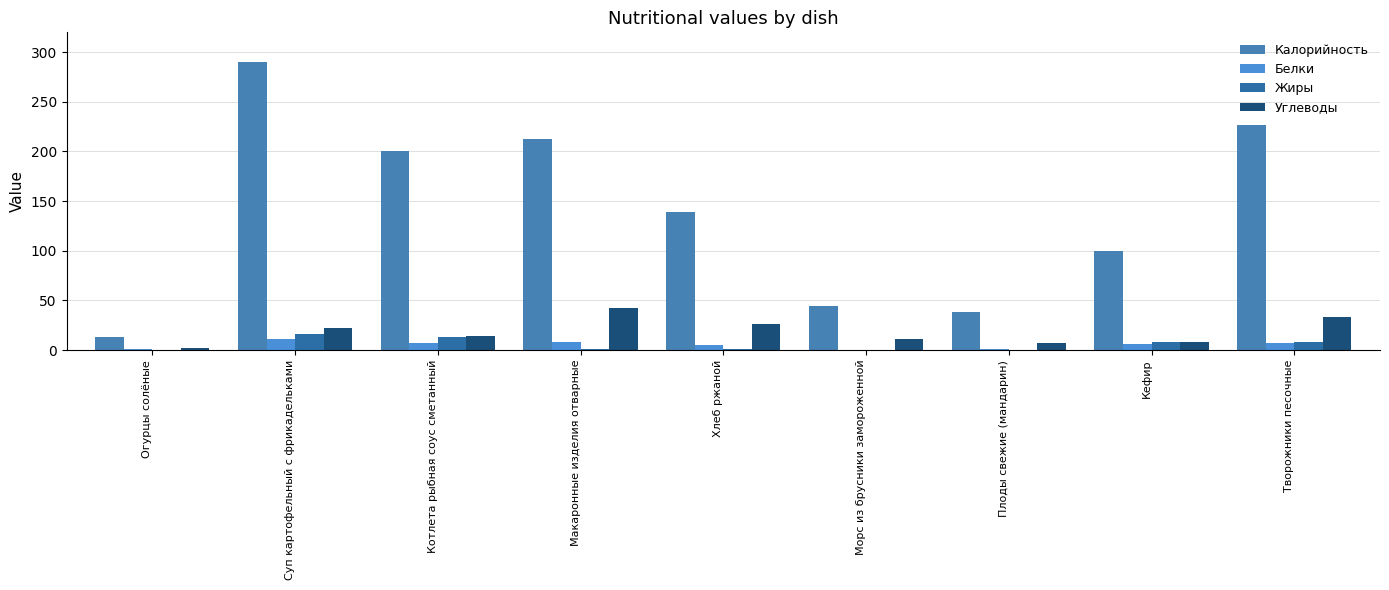

What is the maximum value shown in the chart?

289.6